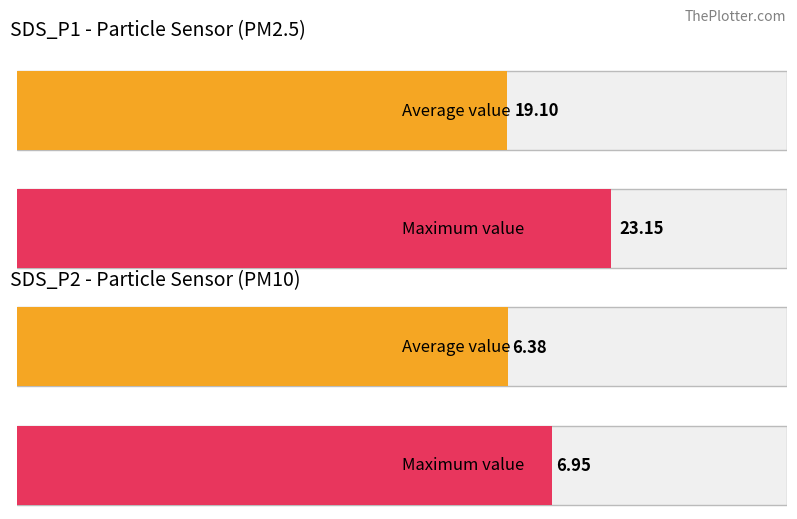

True or false: SDS_P1 has a value of 33.5 at -55.

False